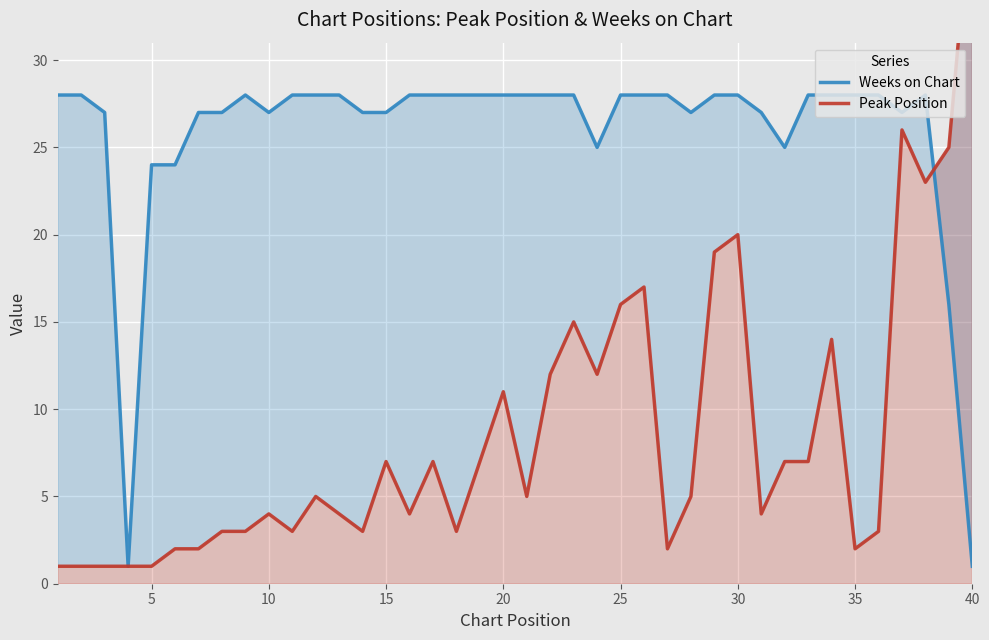

What are all the series names shown in the legend?

Weeks on Chart, Peak Position